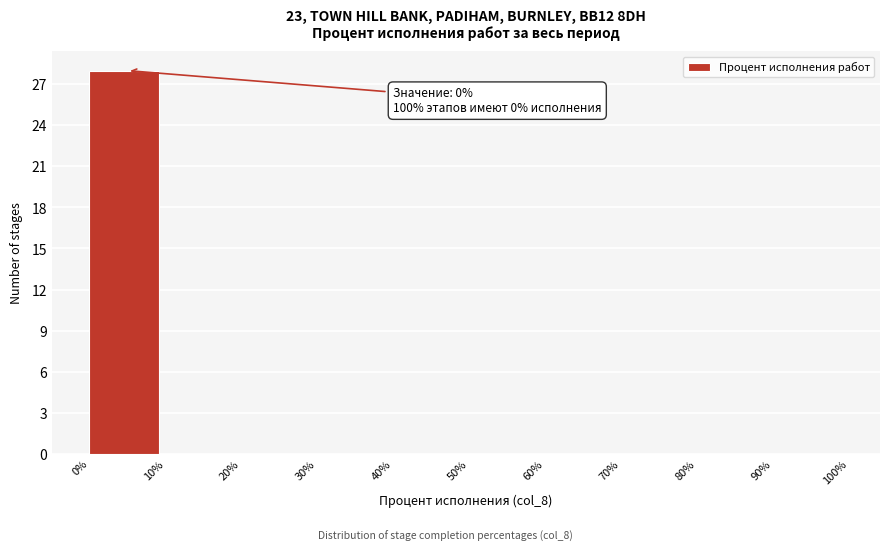

Over which range of the x-axis is the bar tallest?

0% to 10%